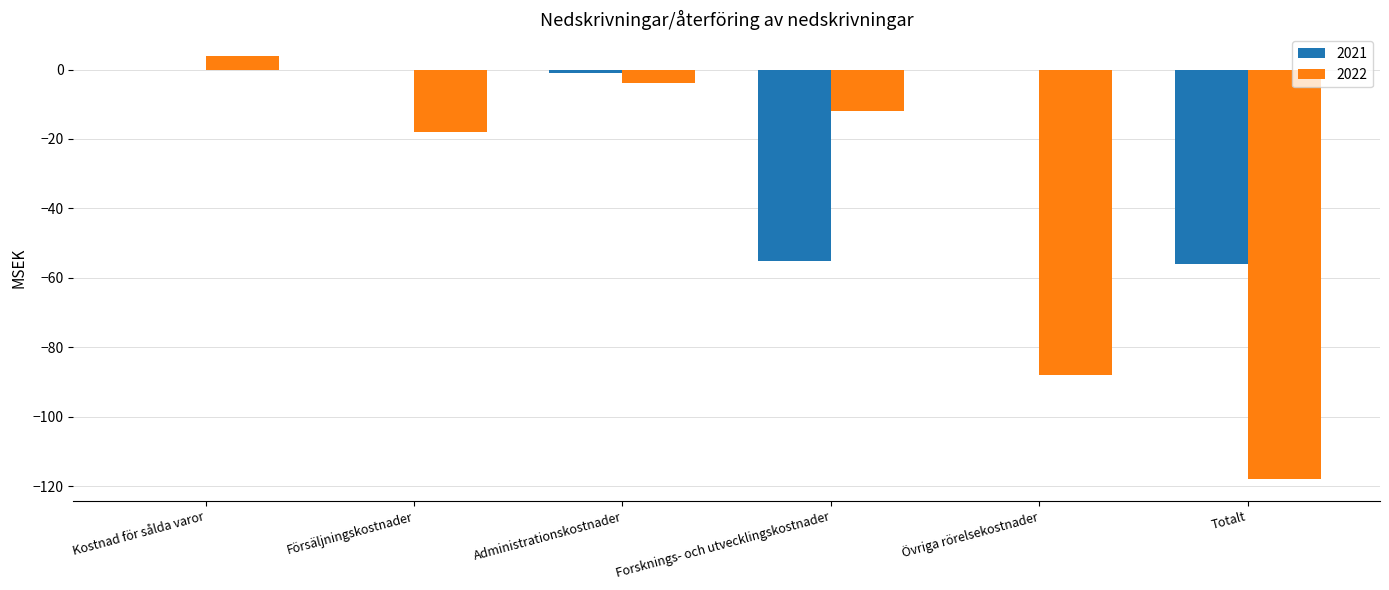

What is the greatest value displayed?

4